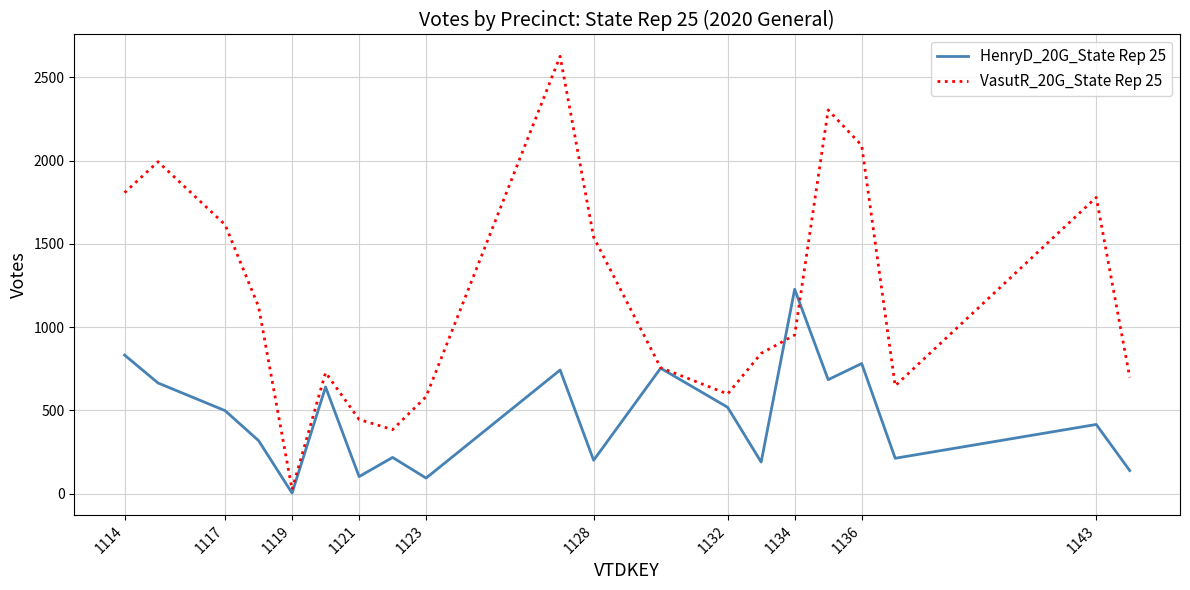

What is the maximum value shown in the chart?

2626